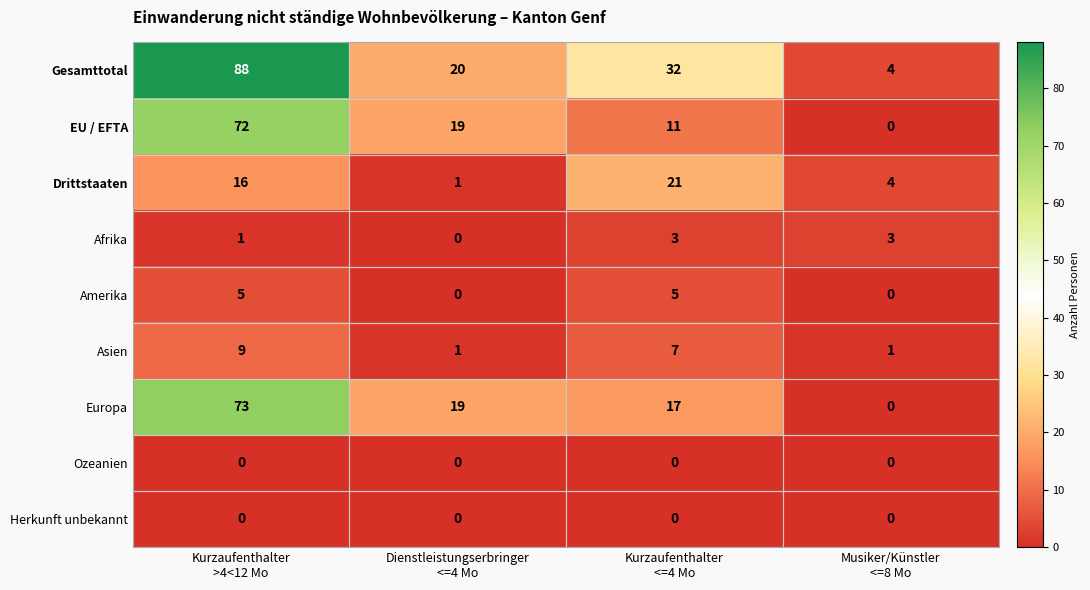

Count the Asien values in the range 1 to 9.

4